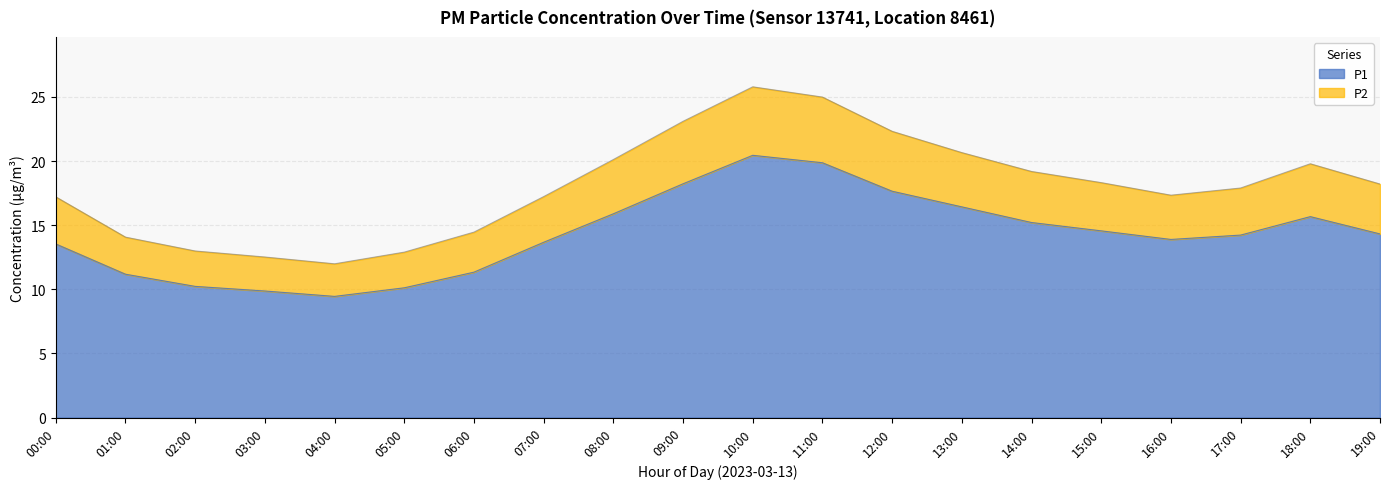

Reading left to right, what are all the values shown in this chart?

P1: 13.5	11.2	10.2	9.9	9.4	10.1	11.3	13.7	15.9	18.2	20.4	19.9	17.6	16.4	15.2	14.6	13.9	14.2	15.7	14.3
P2: 17.2	14.1	13.0	12.5	12.0	12.9	14.5	17.2	20.1	23.1	25.8	25.0	22.3	20.7	19.2	18.3	17.3	17.9	19.8	18.2